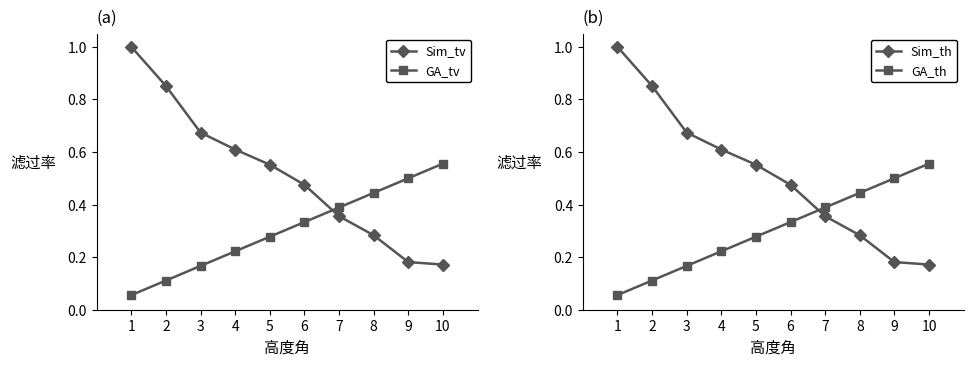

Which has a higher value, 9 or 8?

8